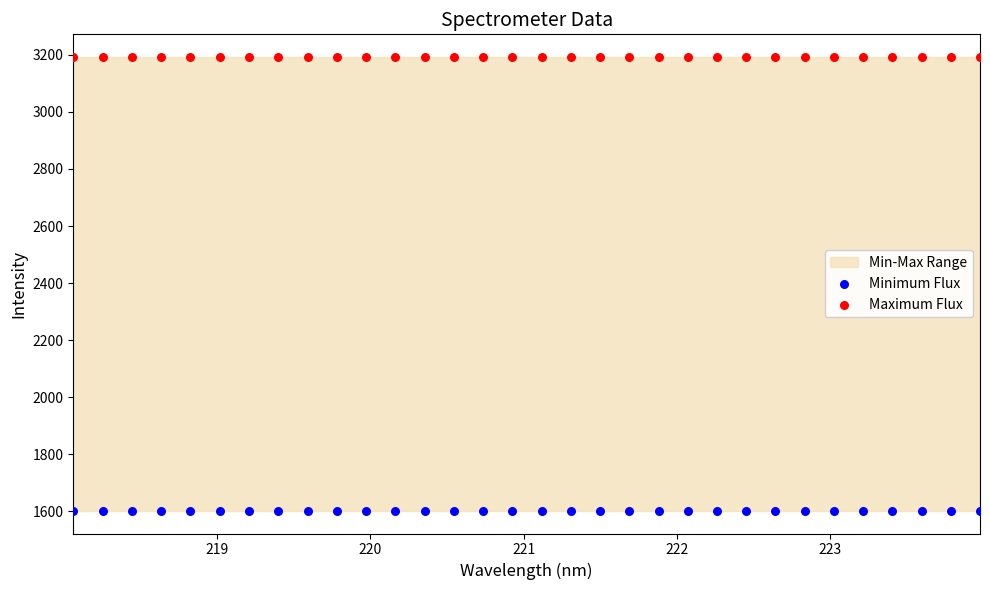

Which series contains the lowest Y value?

Minimum Flux